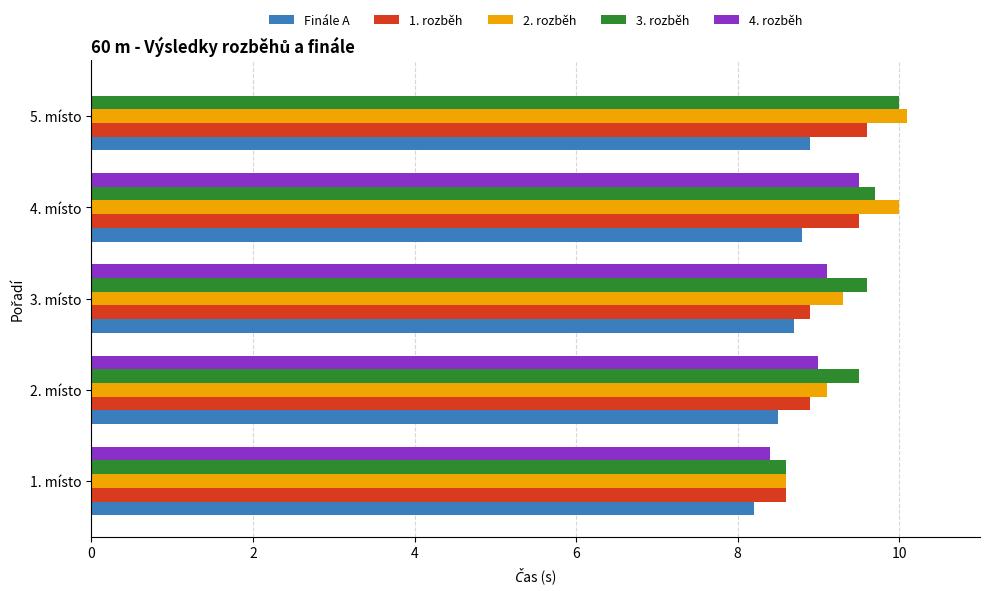

What is the sum of the 2. rozběh values at 1. místo and 3. místo?

17.9